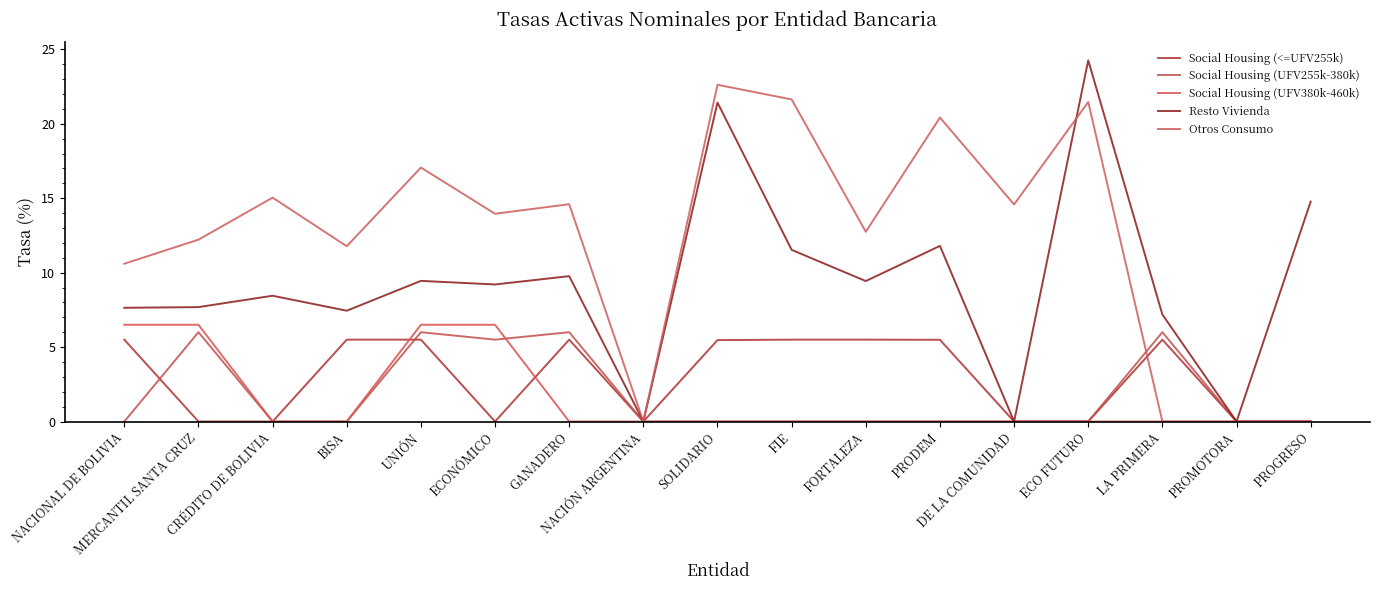

At which category is the sum across all series the highest?

SOLIDARIO